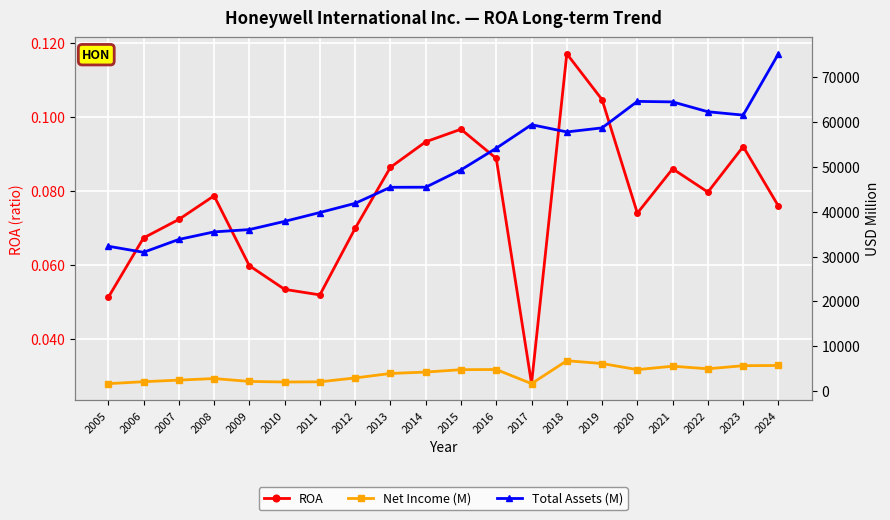

Which series has the largest total across all categories?

Total Assets (M)